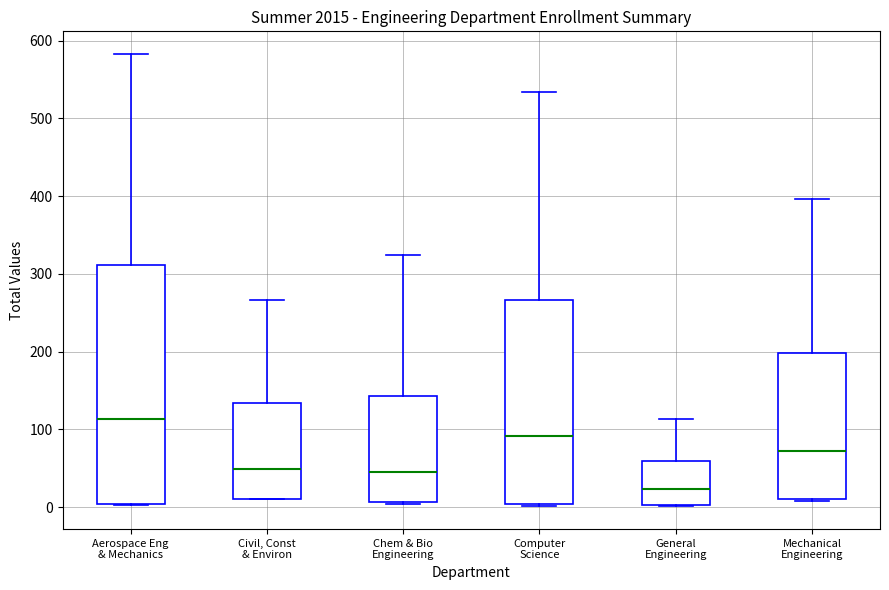

Where does the median line of the box for Civil, Const & Environ sit on the y-axis? The values are not printed on the chart, so give them approximately, as read against the axis.

50